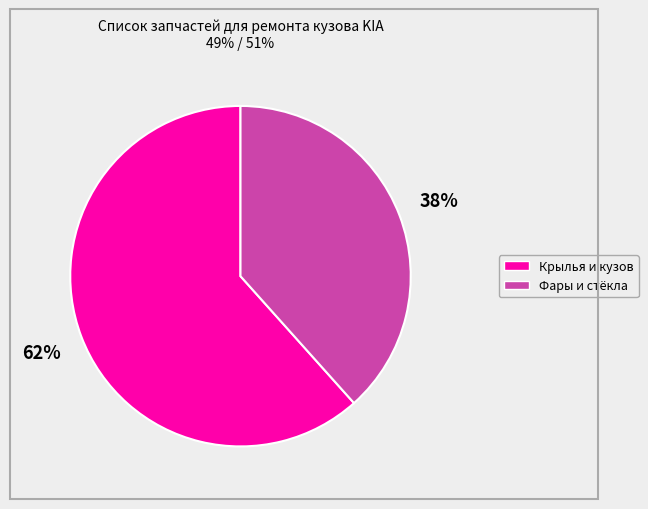

To the nearest percent, what is the average slice percentage?

50%